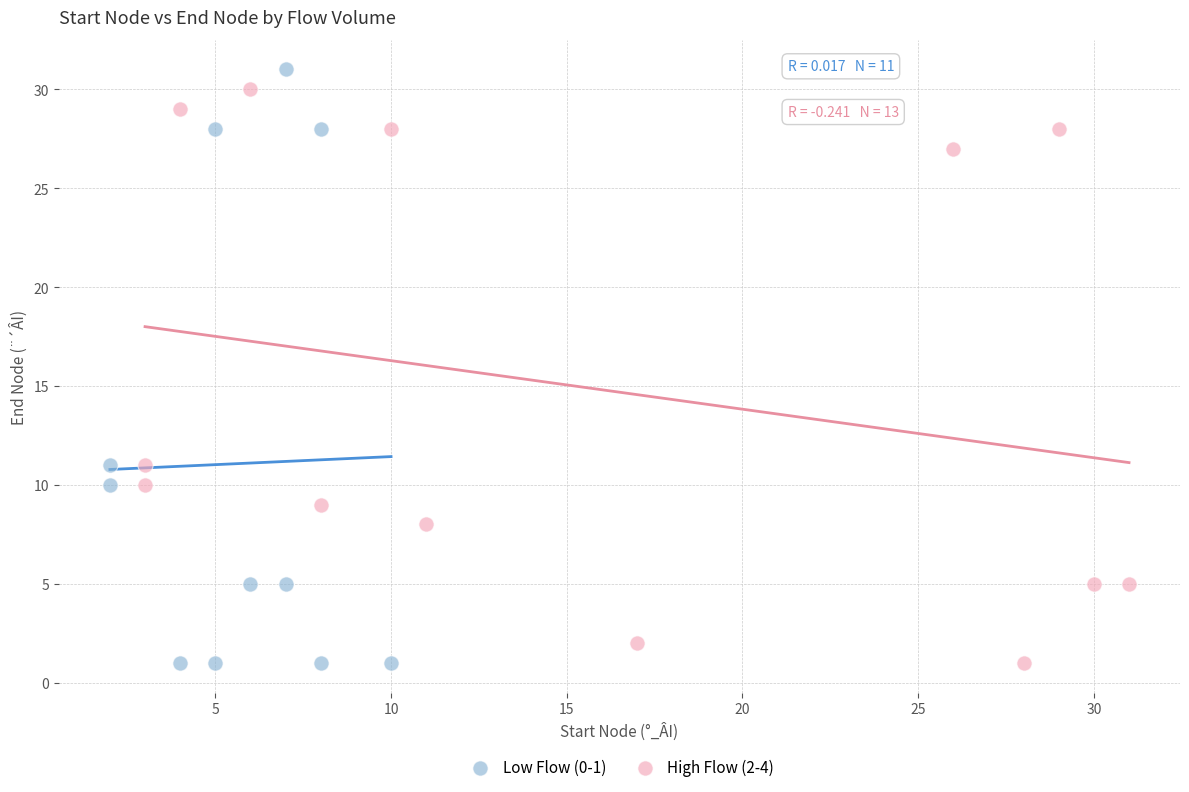

Which series has the widest spread of Y values?

Low Flow (0-1)